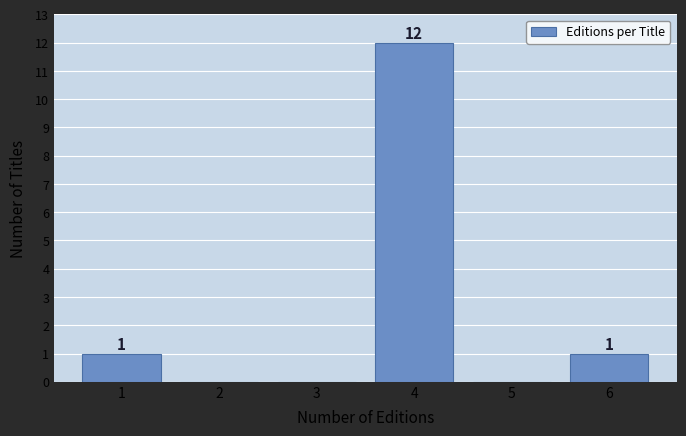

Reading left to right, list all the values displayed in this chart.

1=1	2=0	3=0	4=12	5=0	6=1